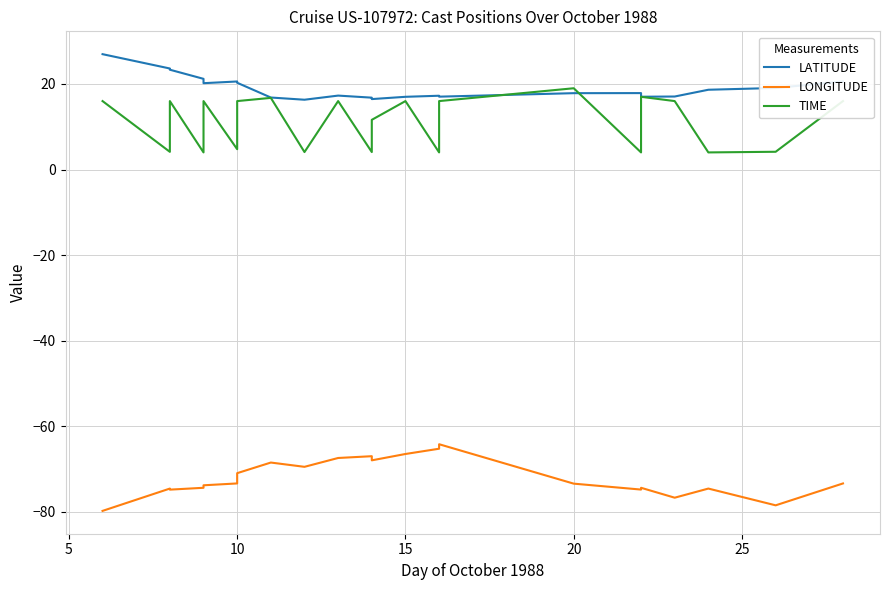

What is the difference between the maximum and minimum values in the LATITUDE series?

10.6